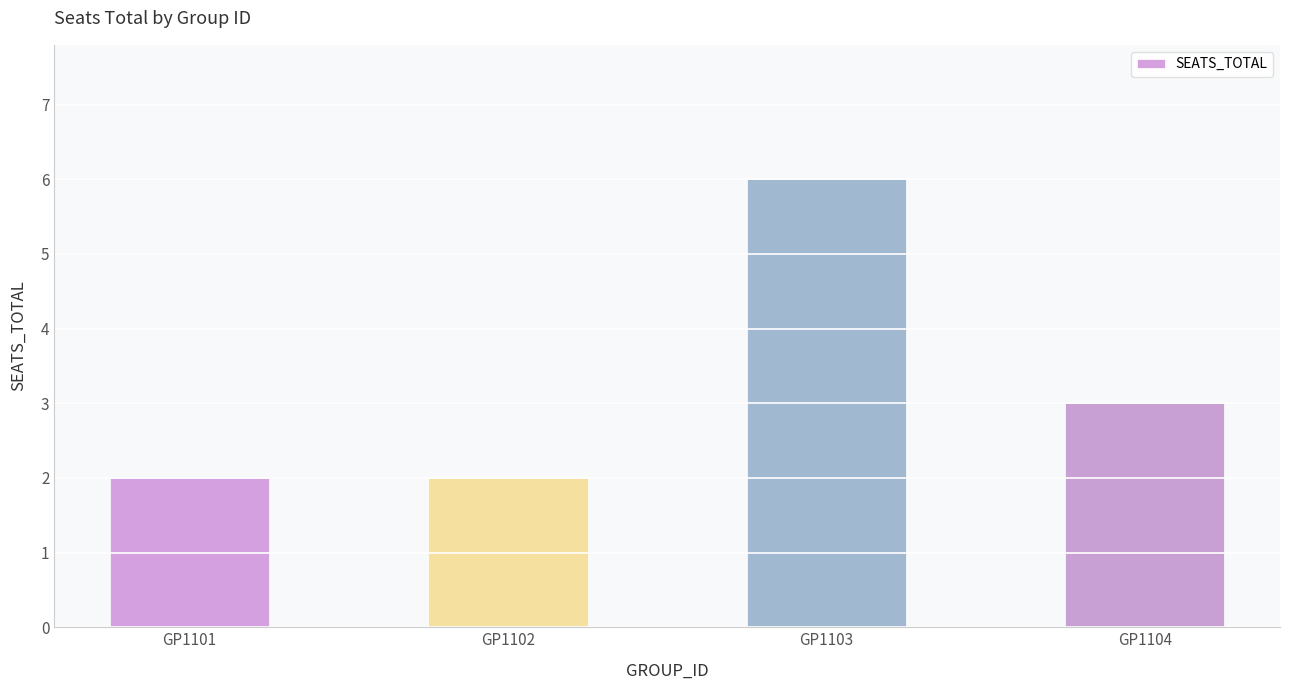

What is the value of the 1st bar from the left?

2